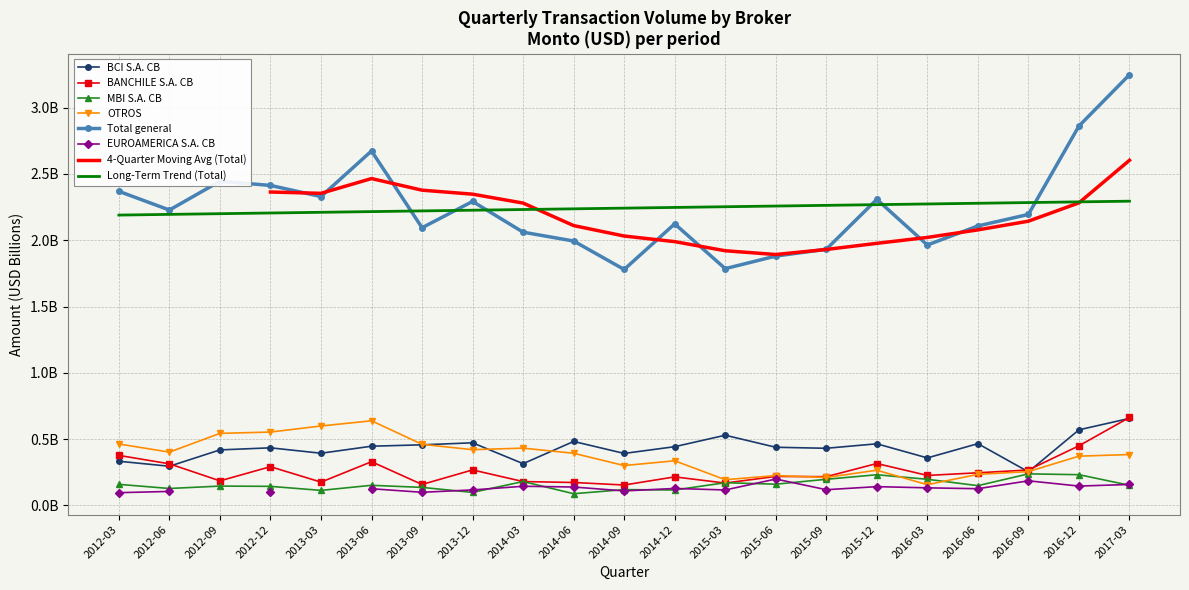

What is the label of the 21st point from the right?

2012-03